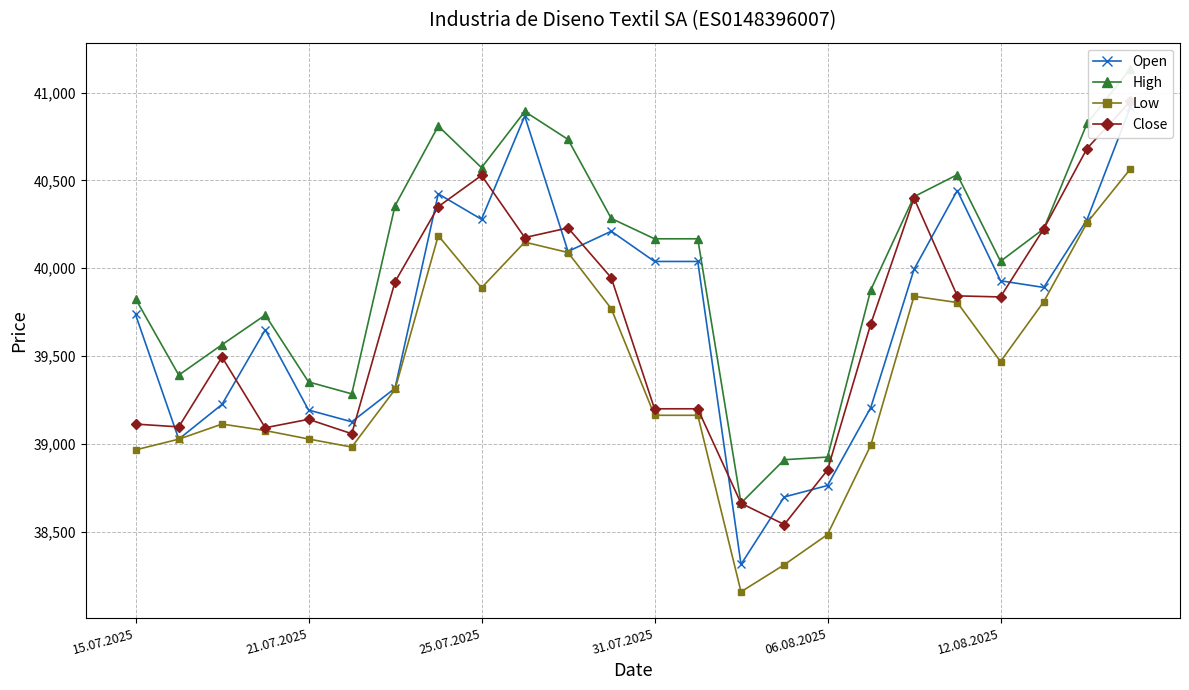

True or false: Open and Low intersect in this chart.

False